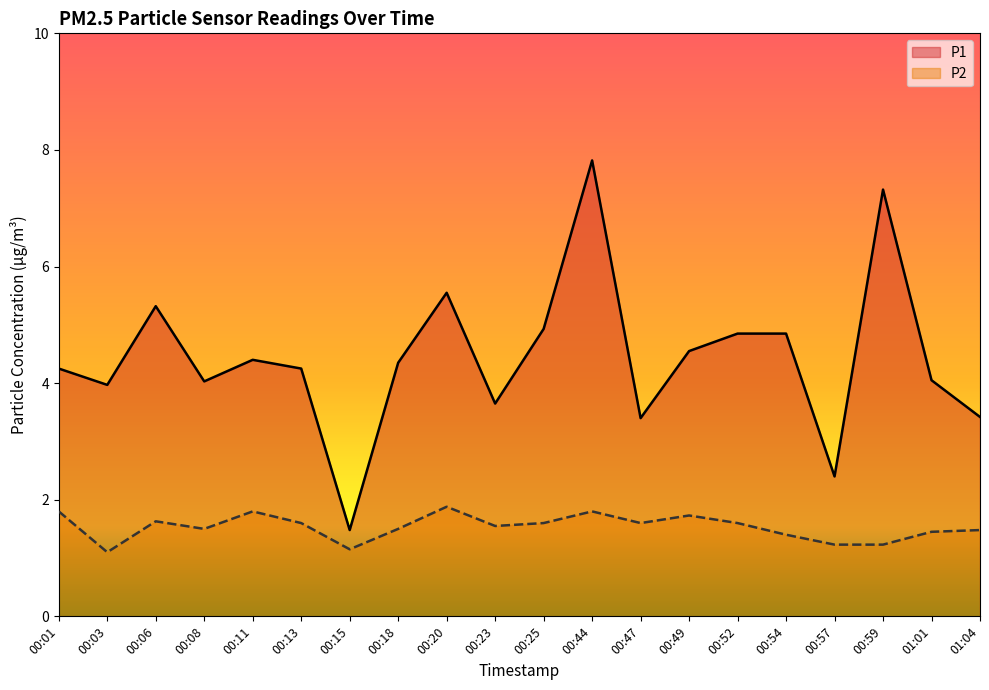

True or false: P1 and P2 cross at least once.

False